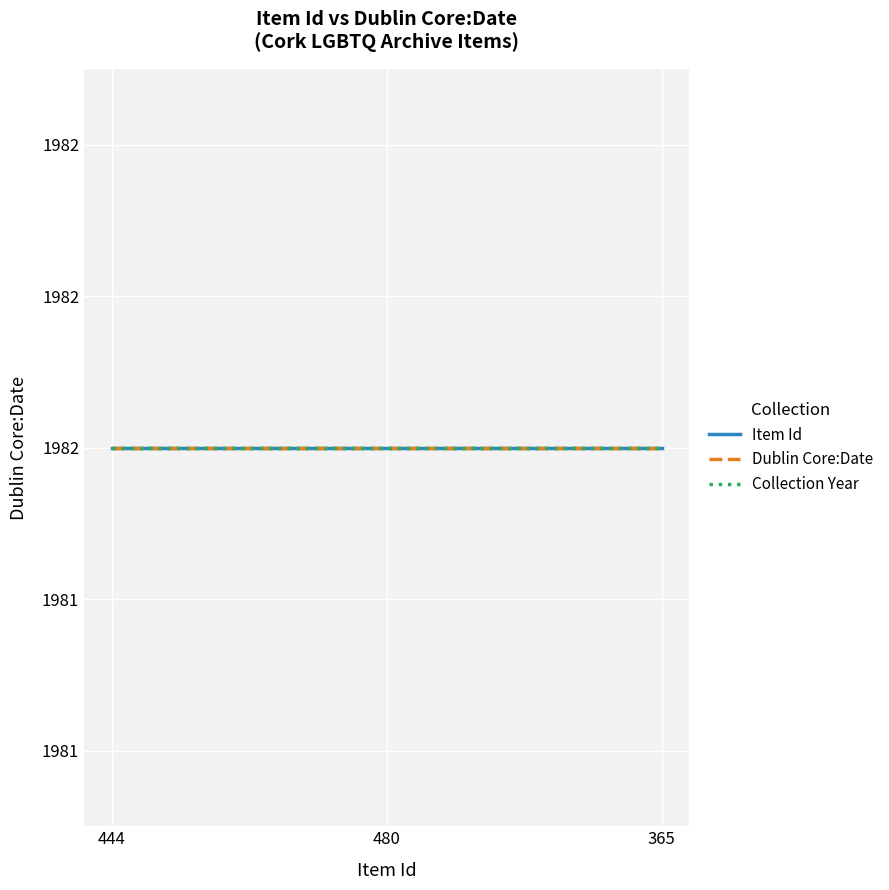

Reading left to right, list all the values displayed in this chart.

Item Id: 444	480	365
Dublin Core:Date: 1982	1982	1982